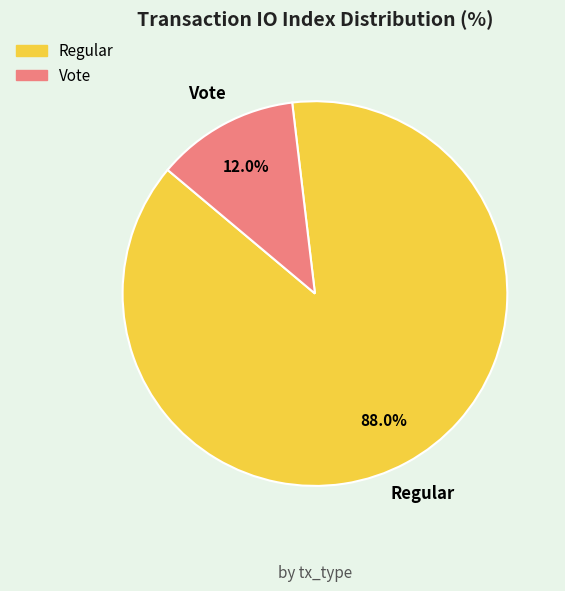

Which has a higher value, Regular or Vote?

Regular